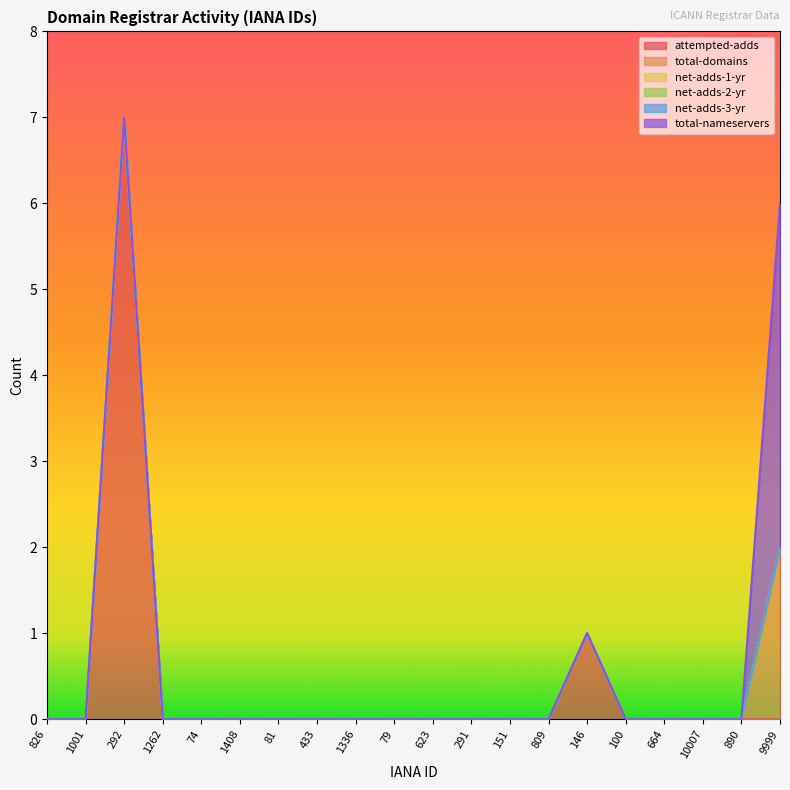

Is it true that total-domains equals 1 at 664?

False